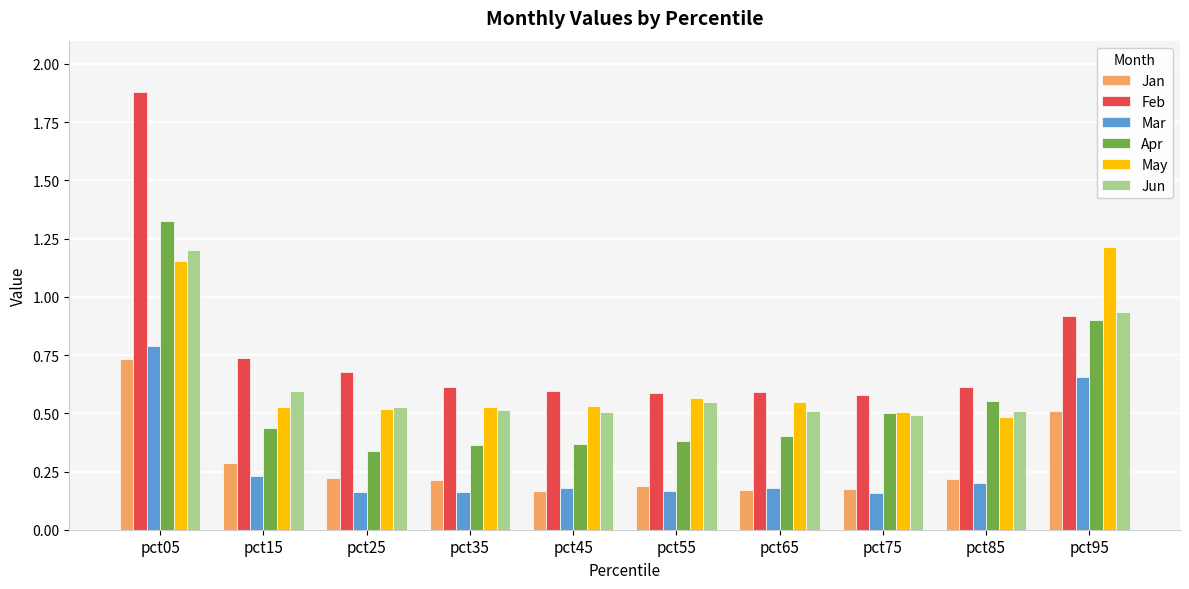

How many groups of bars are there?

10